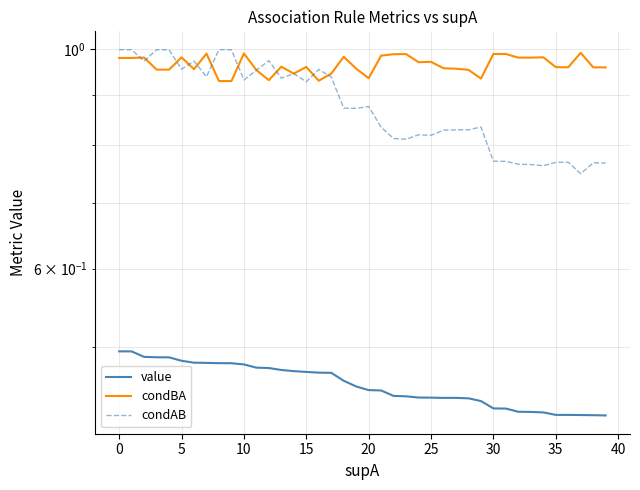

What is the difference between the second highest and minimum values in the condAB series?

0.3